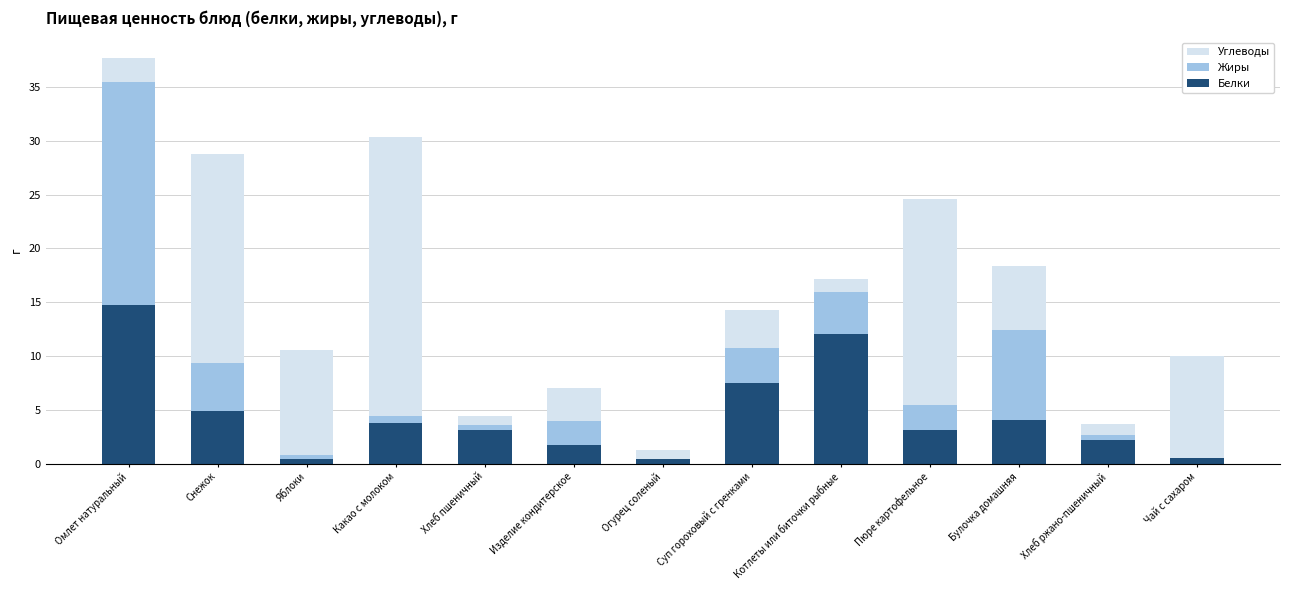

What value does the Белки series have at Котлеты или биточки рыбные?

12.0